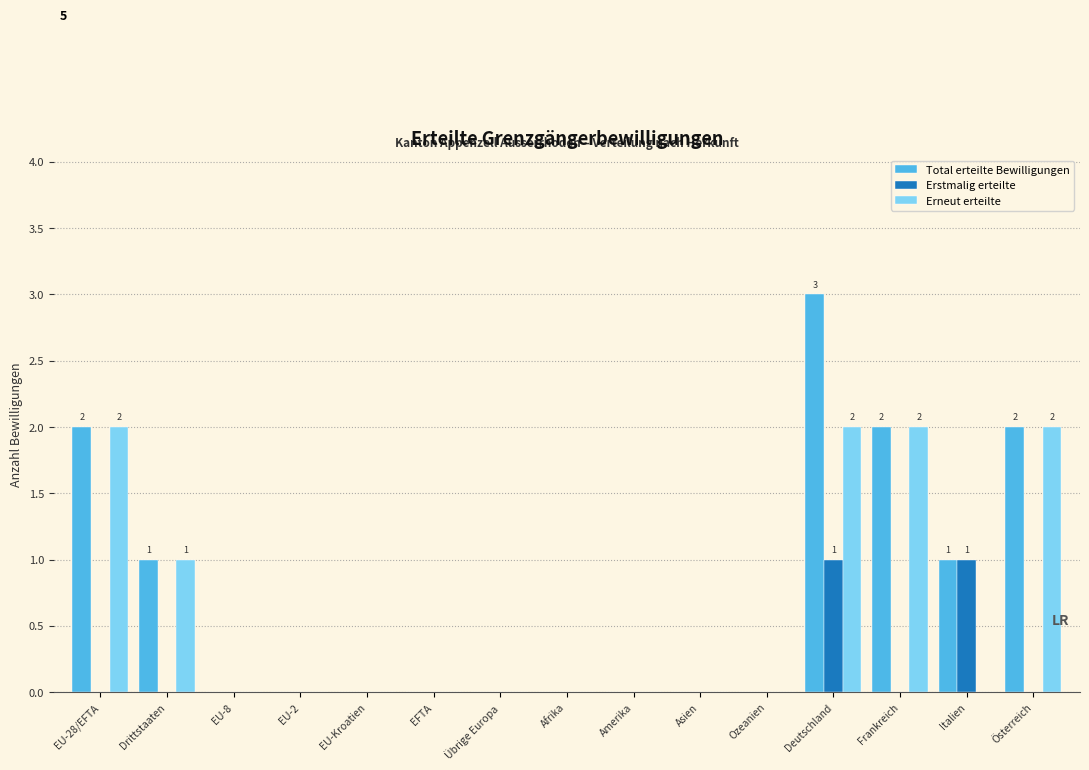

Is it true that Total erteilte Bewilligungen equals 0 at Afrika?

True